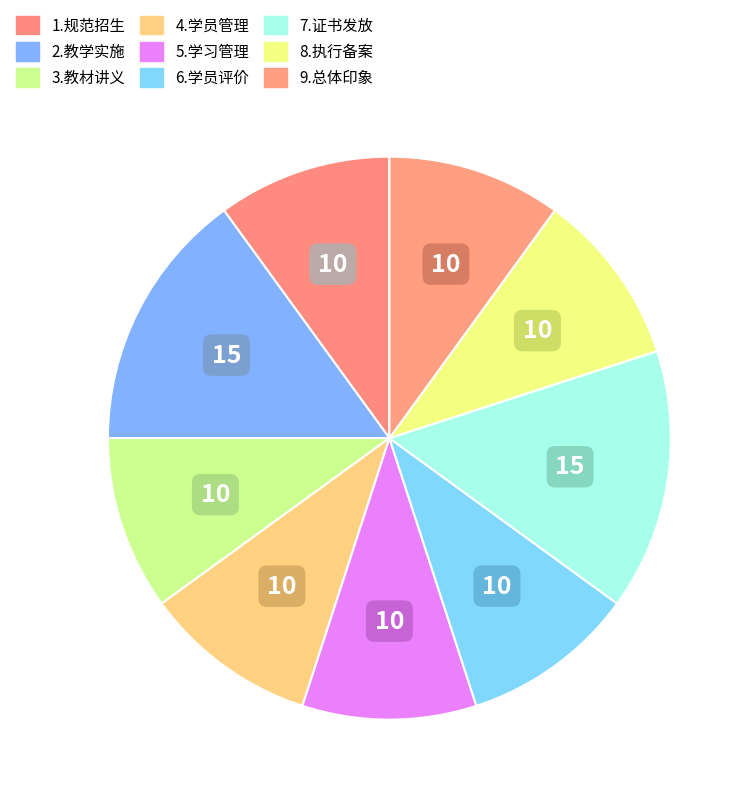

Count the number of slices in the pie.

9